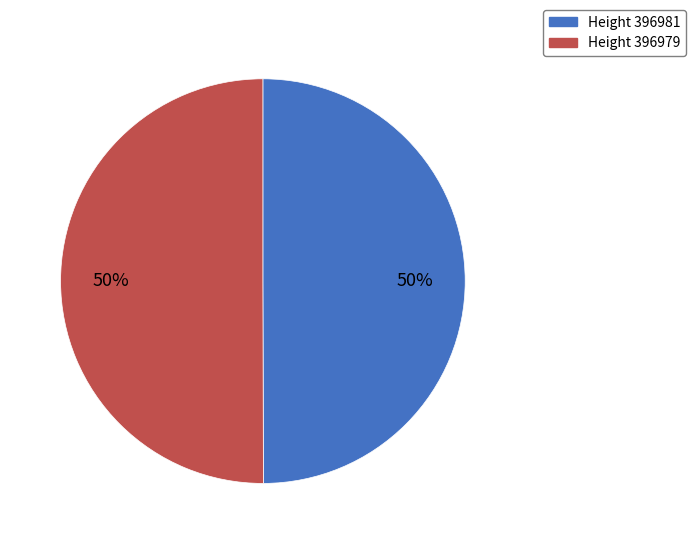

Do Height 396979 and Height 396981 together represent more than half of the pie?

Yes